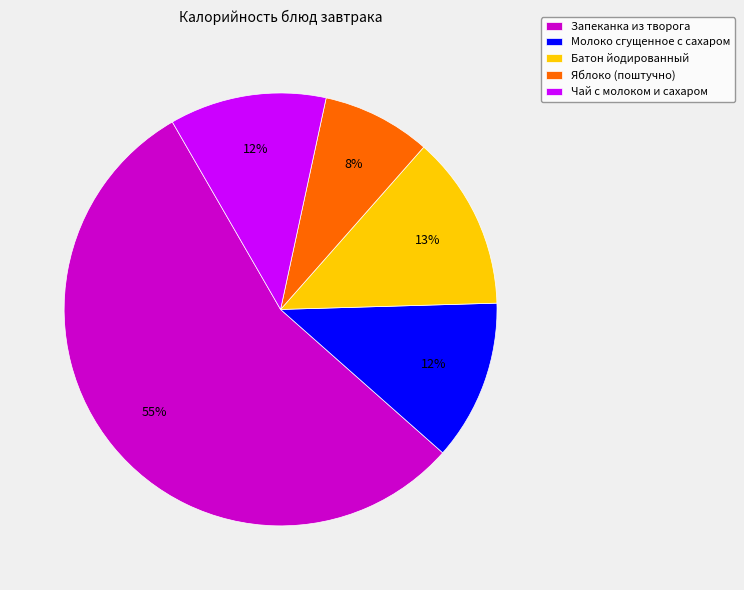

What is the ratio of the value at Чай с молоком и сахаром to the value at Батон йодированный?

0.9